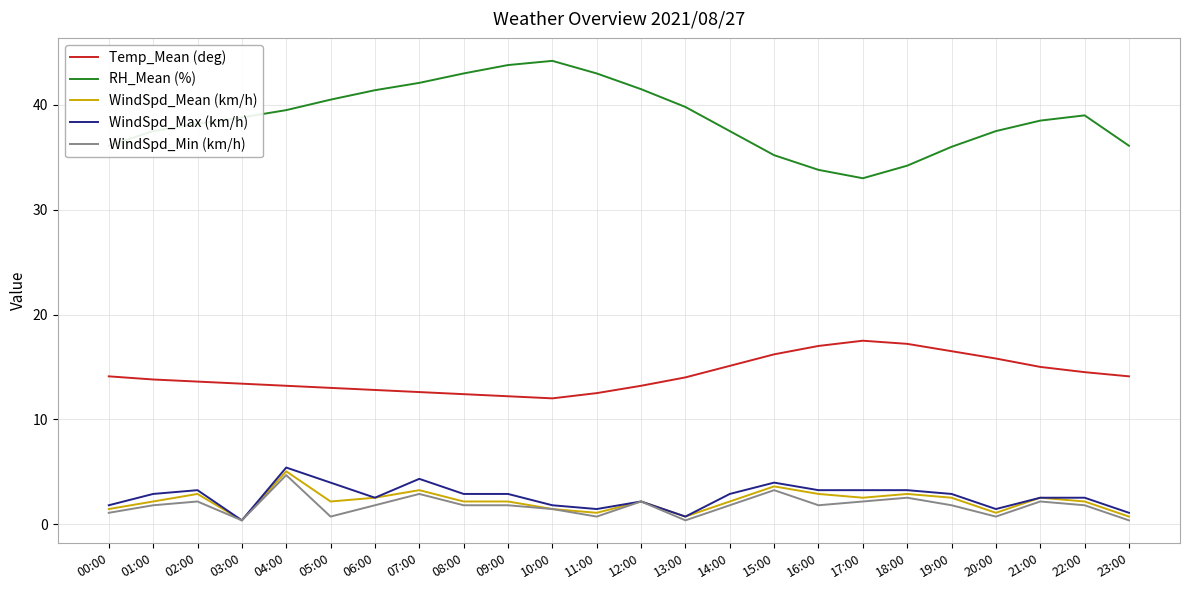

At which label does WindSpd_Min (km/h) reach its peak?

04:00